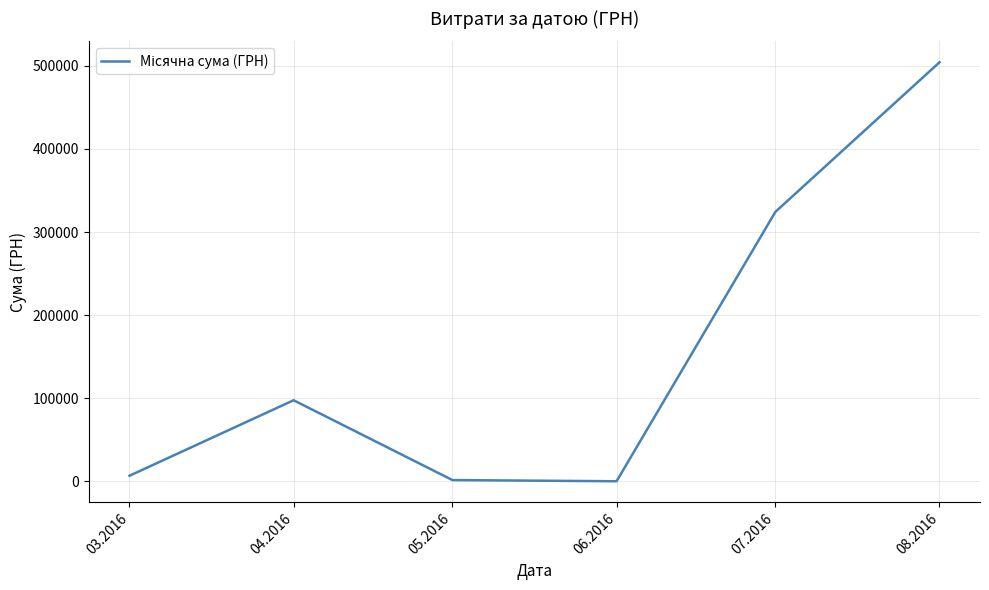

What is the change in value from 04.2016 to 08.2016?

+406434.0